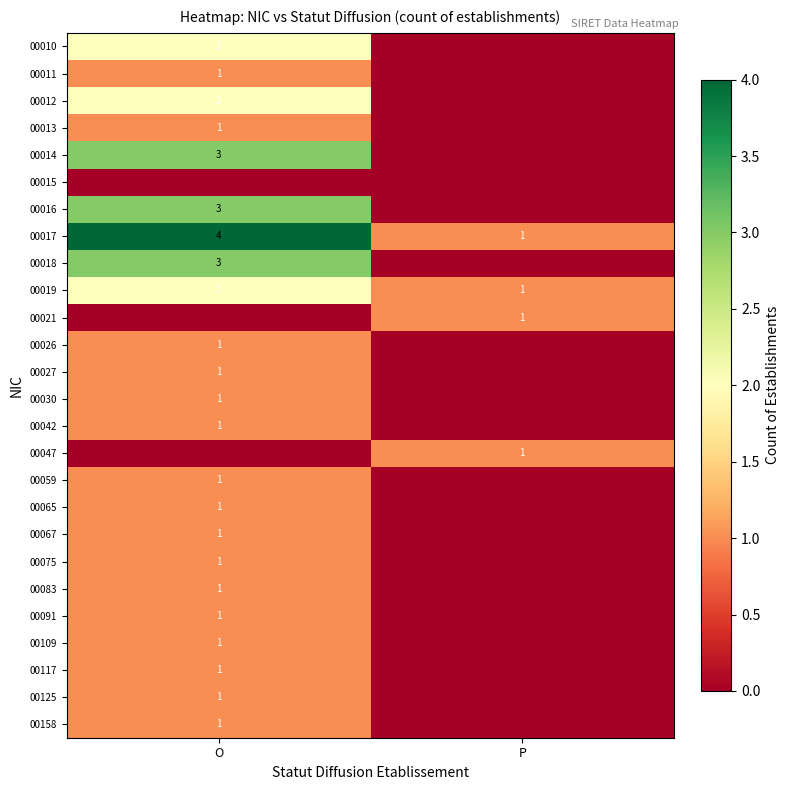

True or false: 00059 has a value of 2 at O.

False